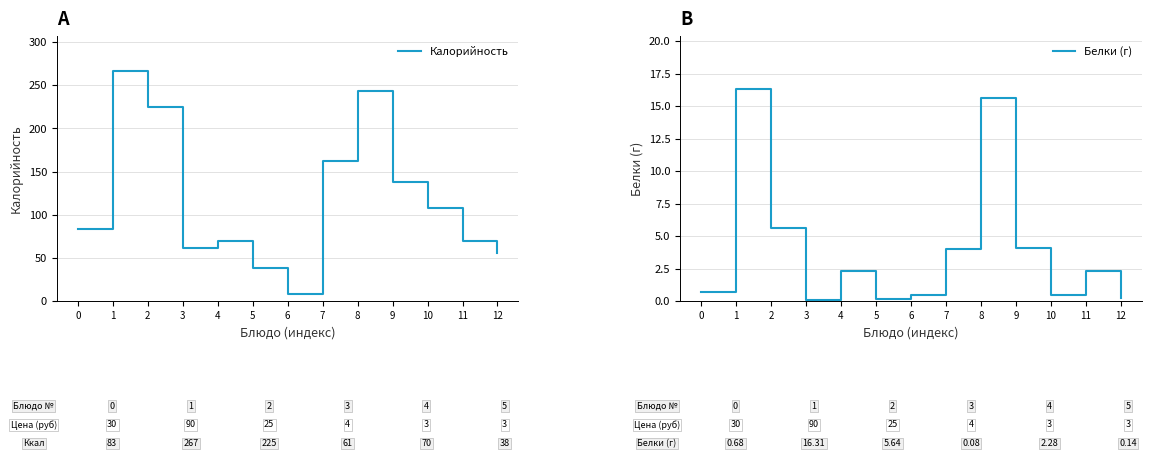

True or false: Калорийность has more than 1 points higher than both neighbors.

True